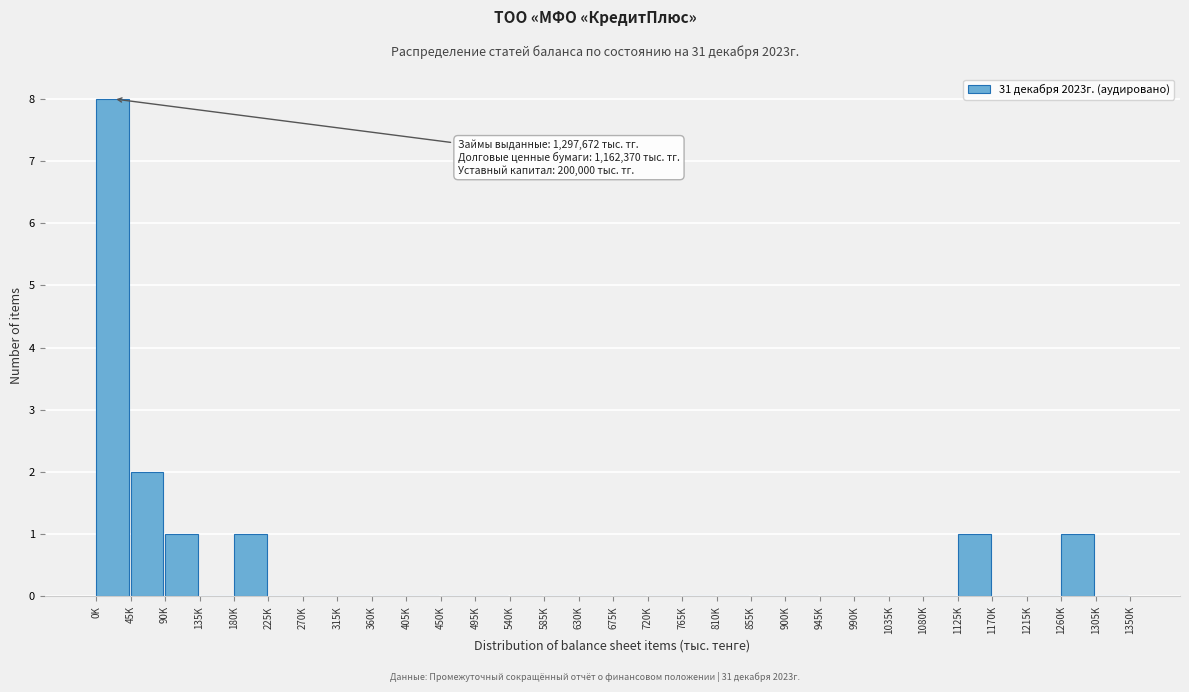

Reading left to right, extract all data points from this chart.

0K=8	45K=2	90K=1	135K=0	180K=1	225K=0	270K=0	315K=0	360K=0	405K=0	450K=0	495K=0	540K=0	585K=0	630K=0	675K=0	720K=0	765K=0	810K=0	855K=0	900K=0	945K=0	990K=0	1035K=0	1080K=0	1125K=1	1170K=0	1215K=0	1260K=1	1305K=0